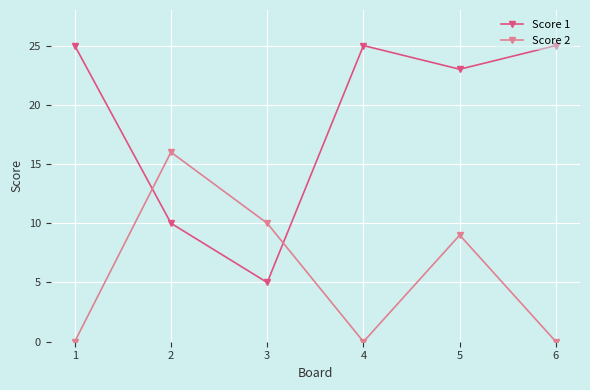

How many intersections are there between Score 2 and Score 1?

2